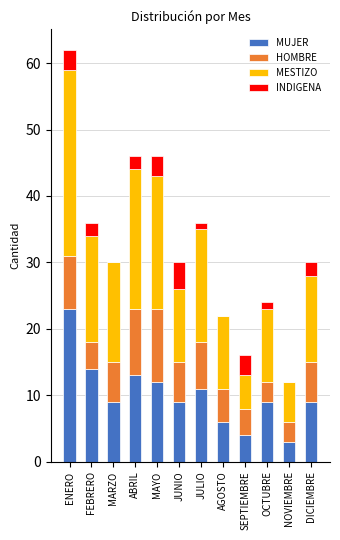

Count the number of categories in the chart.

12